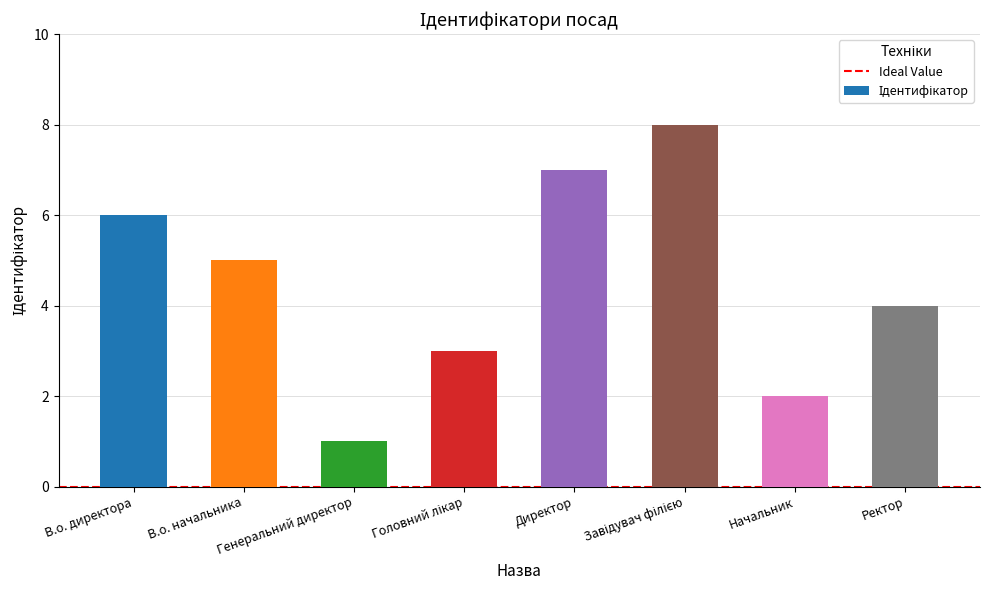

Reading right to left, transcribe all the data shown in this chart.

4	2	8	7	3	1	5	6